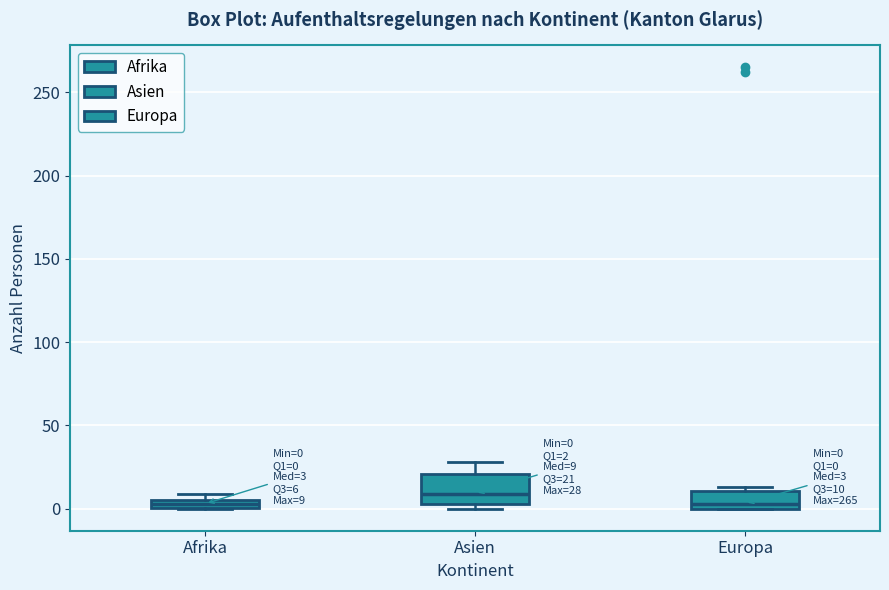

Which box is the tallest, from its lower edge to its upper edge?

Asien